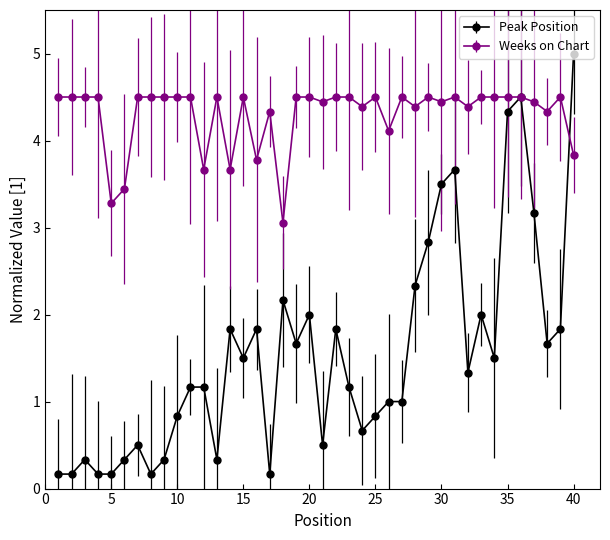

True or false: Weeks on Chart has more than 0 points higher than both neighbors.

True